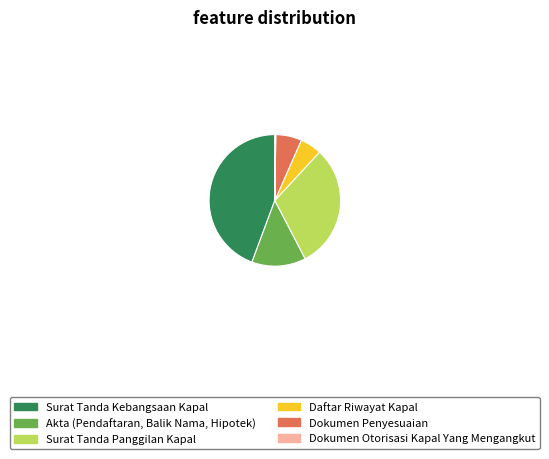

Which slice is the largest?

Surat Tanda Kebangsaan Kapal